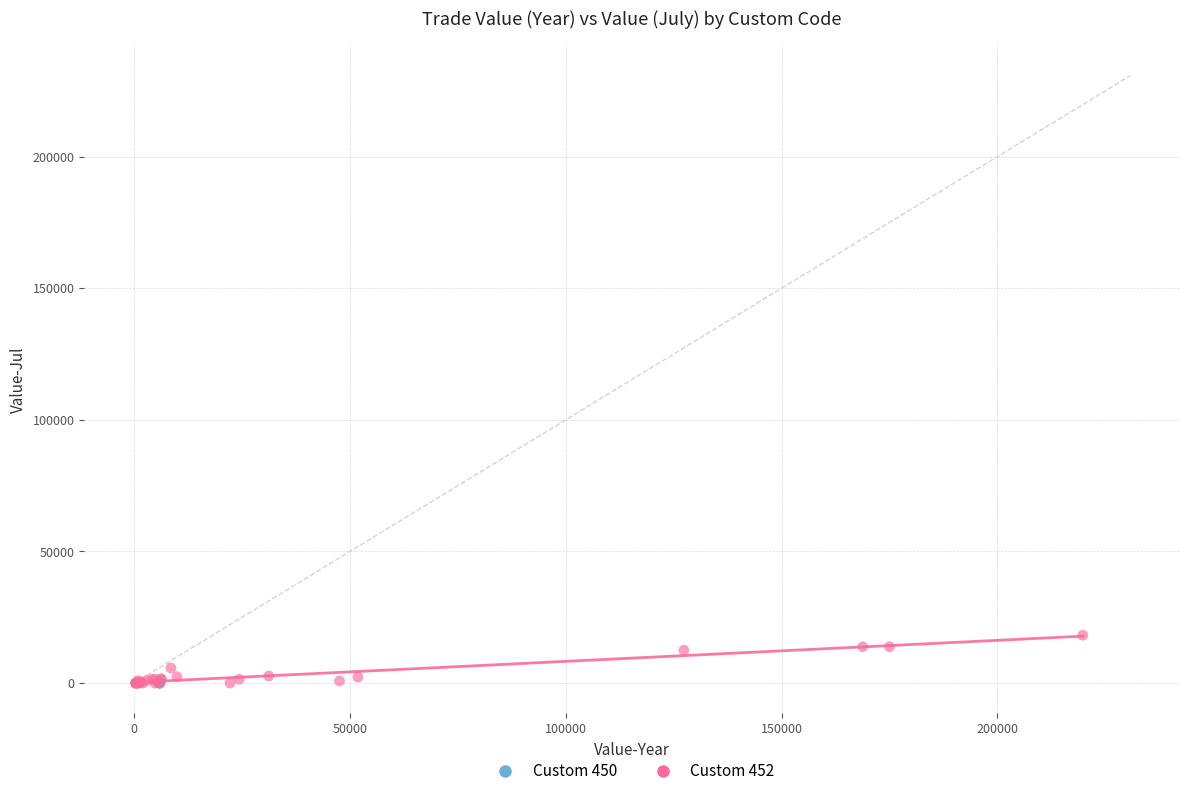

Which series contains the highest Y value?

Custom 452